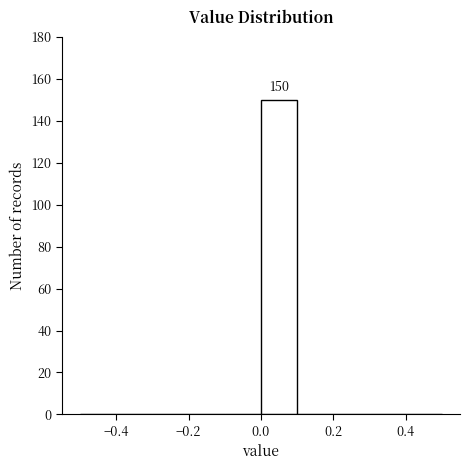

Over which range of the x-axis is the bar tallest?

0.0 to 0.1